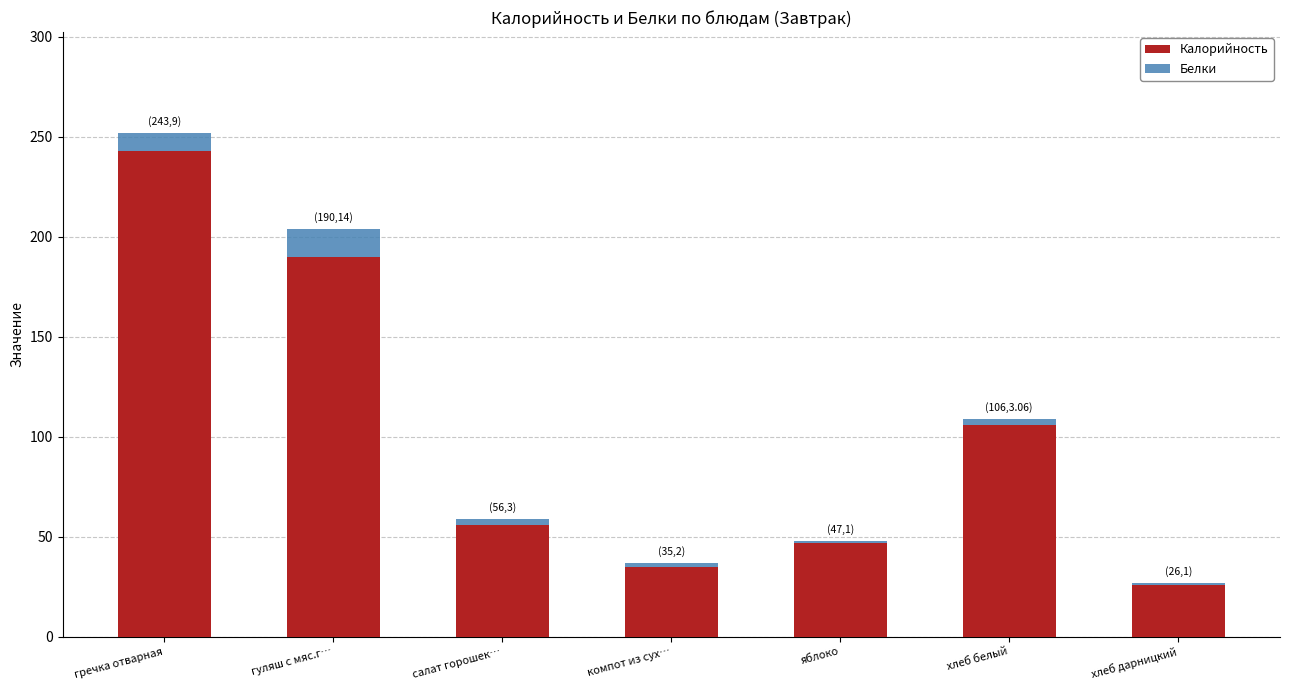

Reading left to right, list the values for the Калорийность series.

гречка отварная=243.0	гуляш с мяс.г…=190.0	салат горошек…=56.0	компот из сух…=35.0	яблоко=47.0	хлеб белый=106.0	хлеб дарницкий=26.0